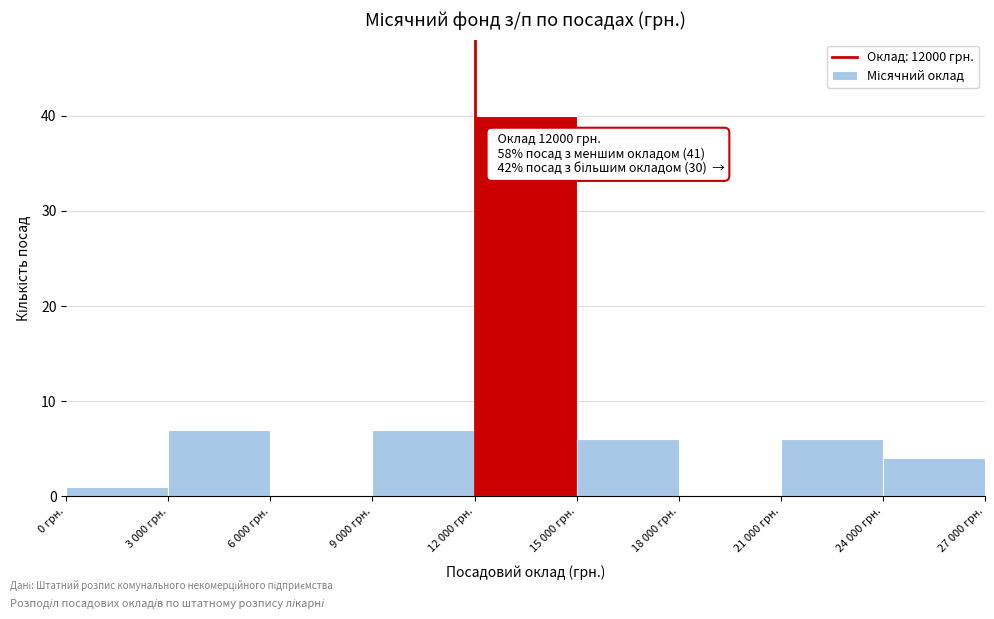

Reading left to right, what are all the values shown in this chart?

0 грн.=1	3 000 грн.=7	6 000 грн.=0	9 000 грн.=7	12 000 грн.=40	15 000 грн.=6	18 000 грн.=0	21 000 грн.=6	24 000 грн.=4